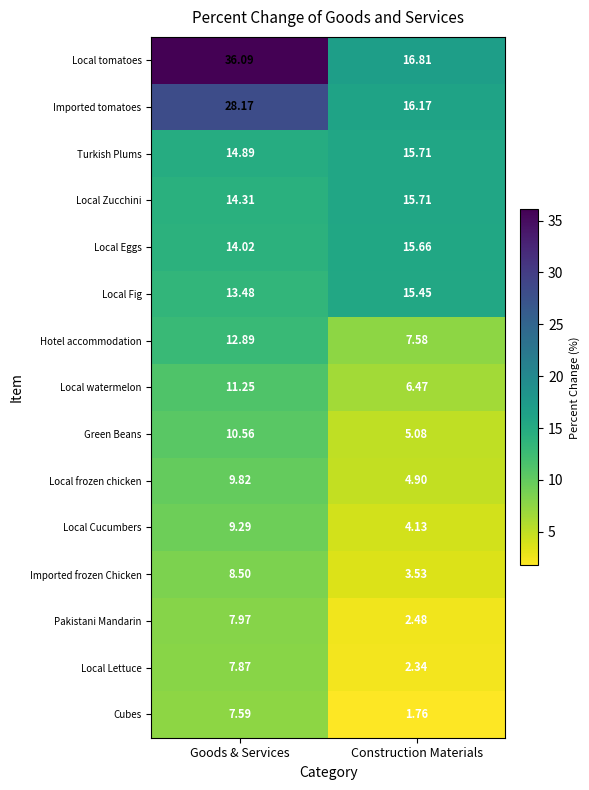

Rank the categories by Local frozen chicken value from highest to lowest.

Goods & Services, Construction Materials